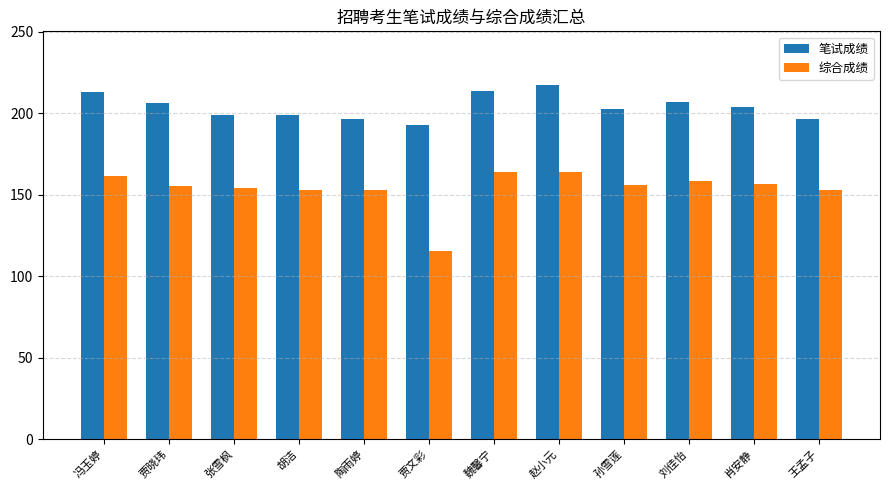

Which series changed the most between 陶雨婷 and 贾文彩?

综合成绩